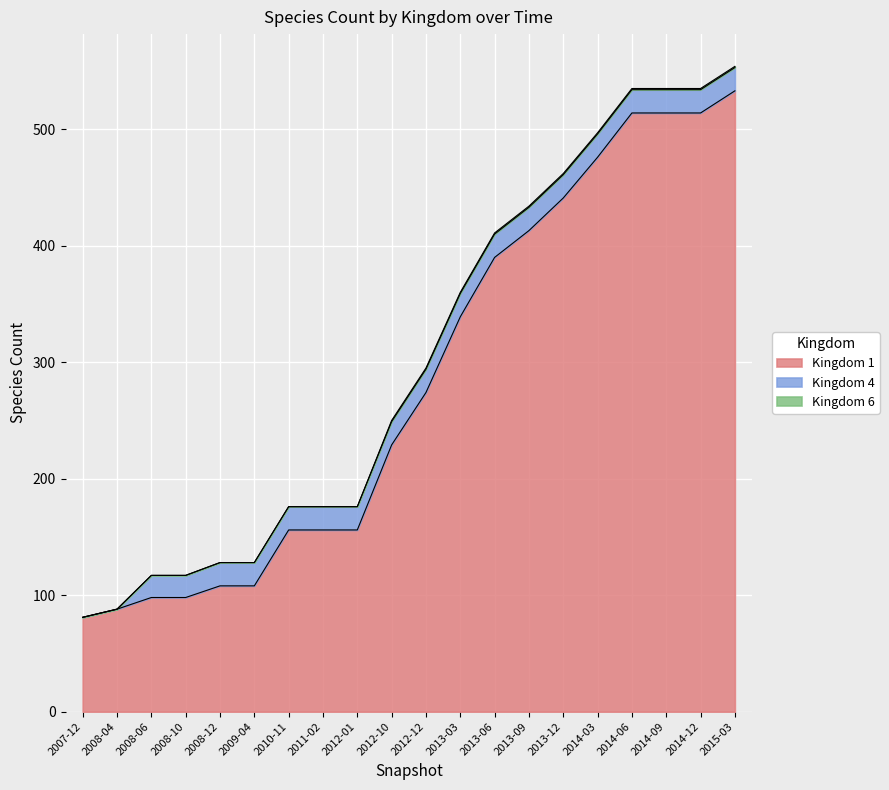

Reading left to right, what are all the values shown in this chart?

Kingdom 1: 81	88	98	98	108	108	156	156	156	229	274	339	390	413	441	476	514	514	514	533
Kingdom 4: 0	0	19	19	20	20	20	20	20	20	20	20	20	20	20	20	20	20	20	20
Kingdom 6: 0	0	0	0	0	0	0	0	0	1	1	1	1	1	1	1	1	1	1	1